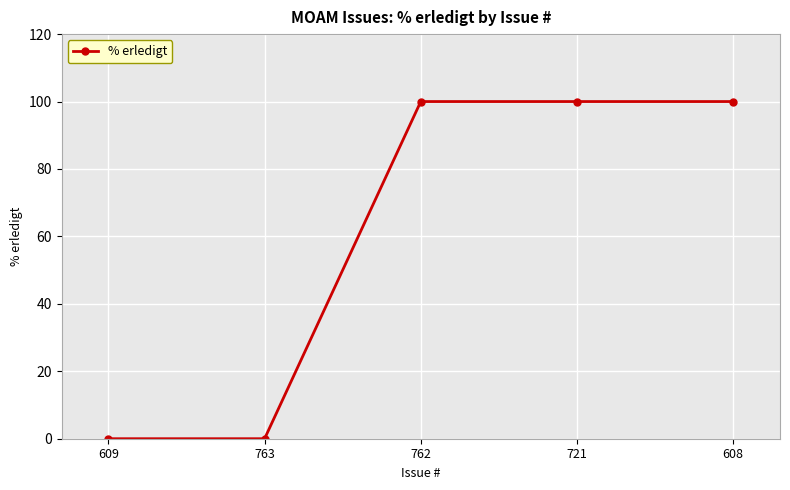

What is the sum of all values?

300